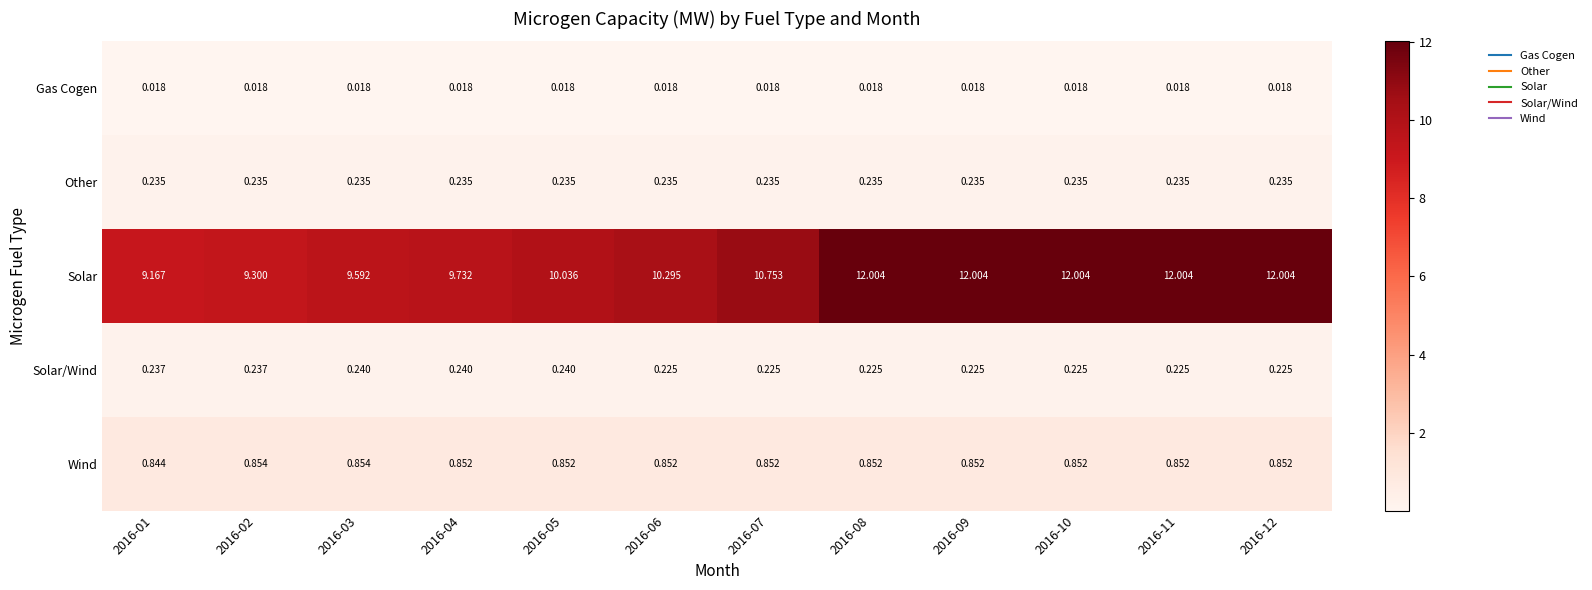

At 2016-05, list the series in order from largest to smallest.

Solar, Wind, Solar/Wind, Other, Gas Cogen